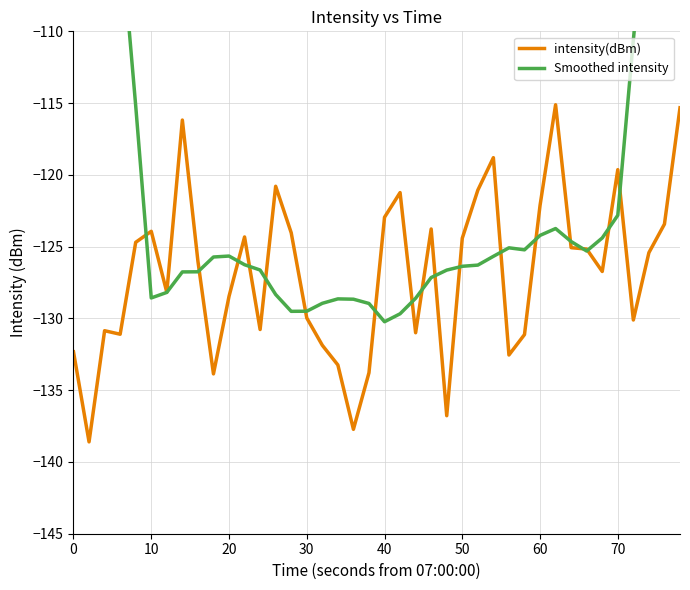

Is it true that intensity(dBm) equals -45.5 at 20?

False